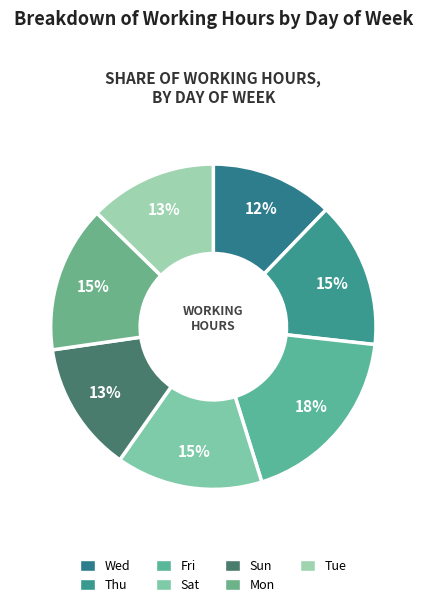

Which has a higher value, Mon or Tue?

Mon